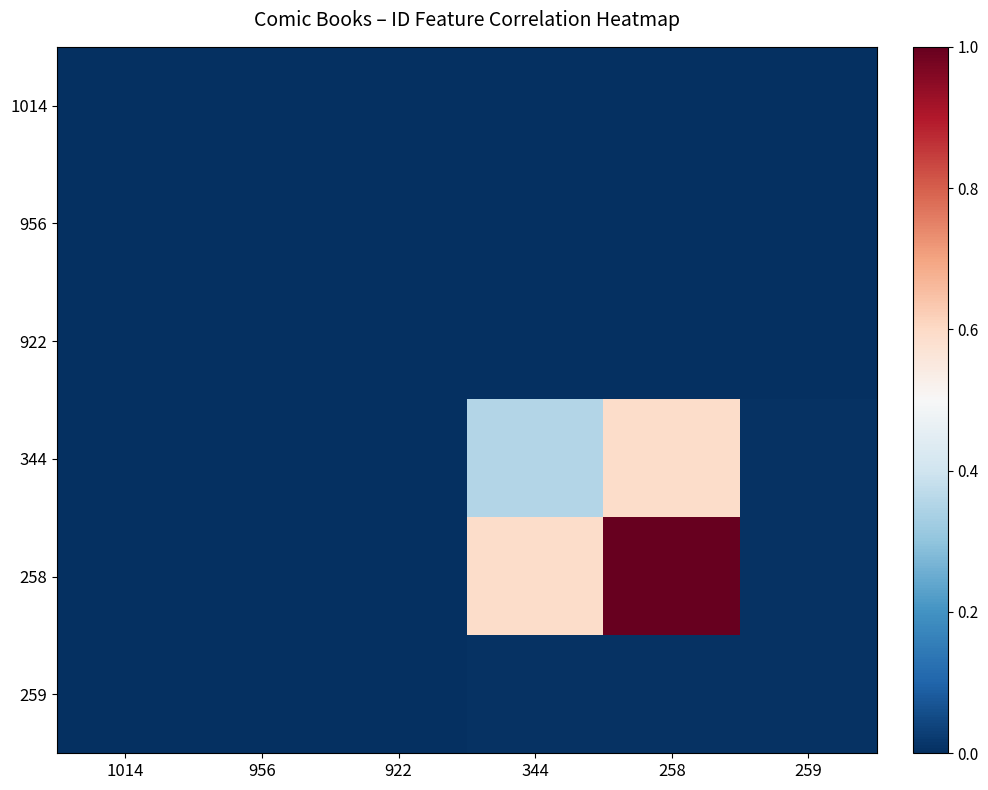

At how many categories does at least one series exceed 0?

3